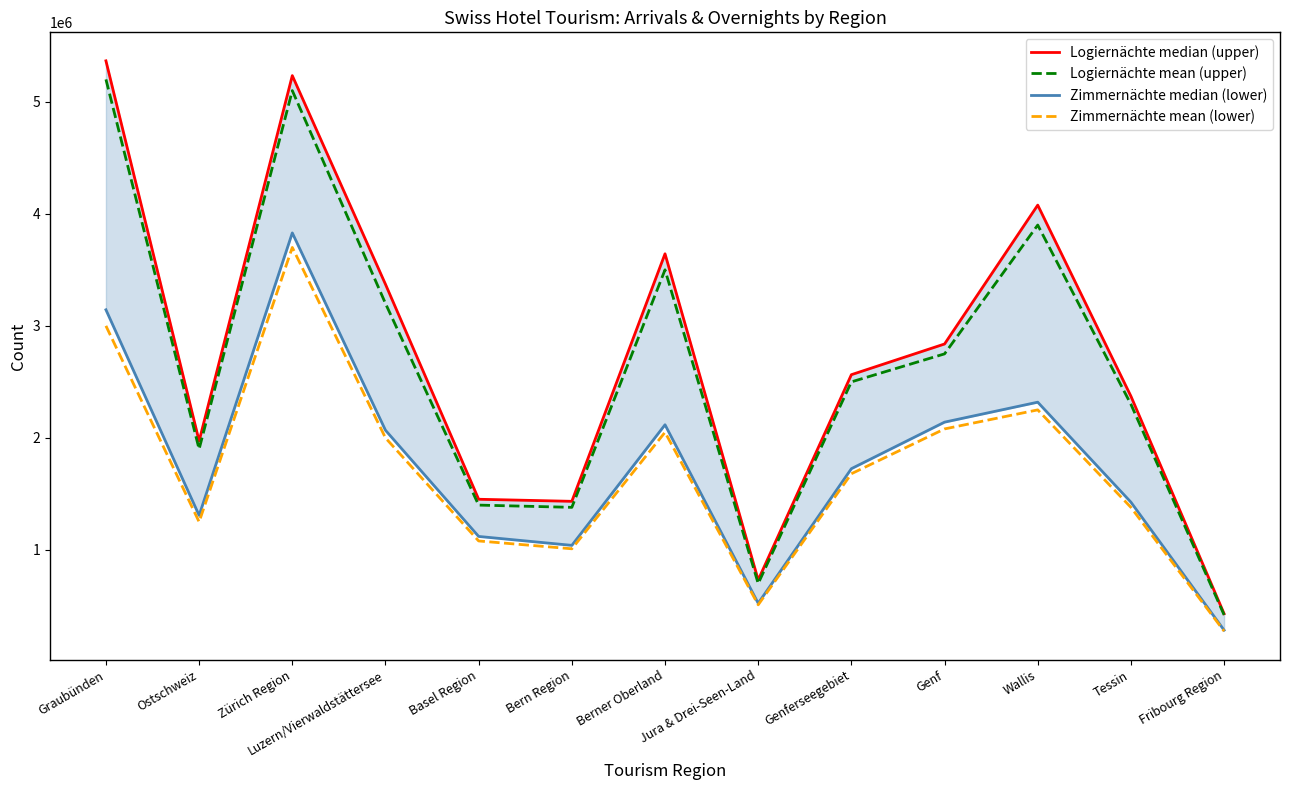

At which label does Logiernächte mean (upper) first exceed 2500000?

Graubünden